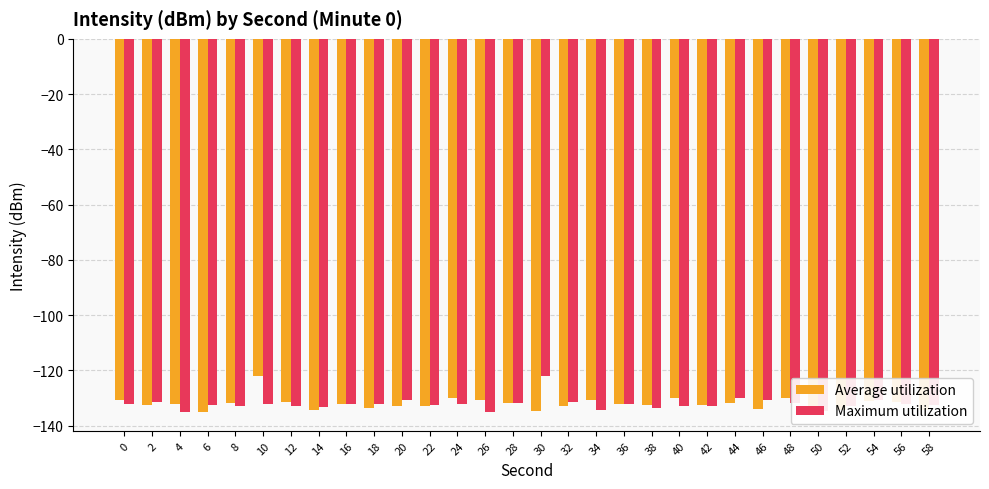

How many categories are shown in the chart?

30